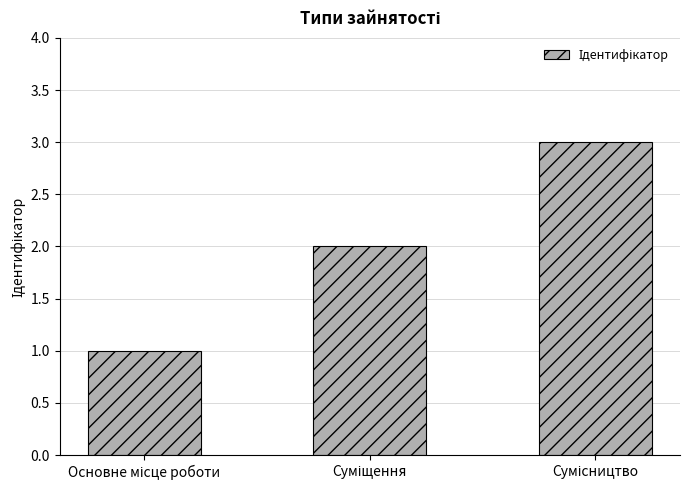

What is the sum of all values?

6